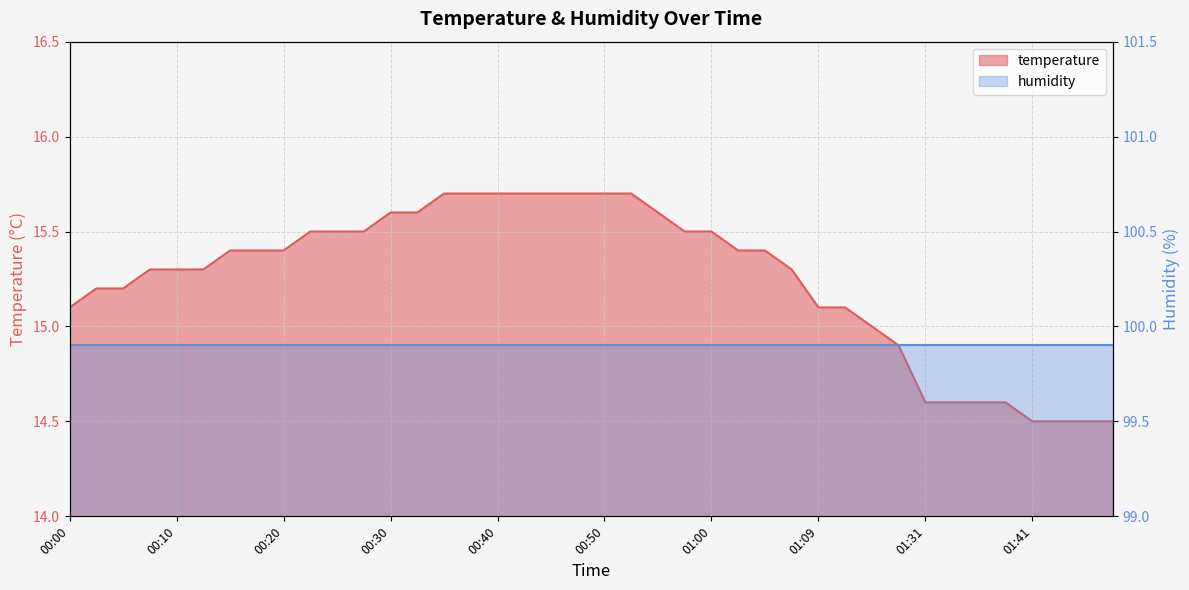

Which category has the lowest value across all series?

01:41